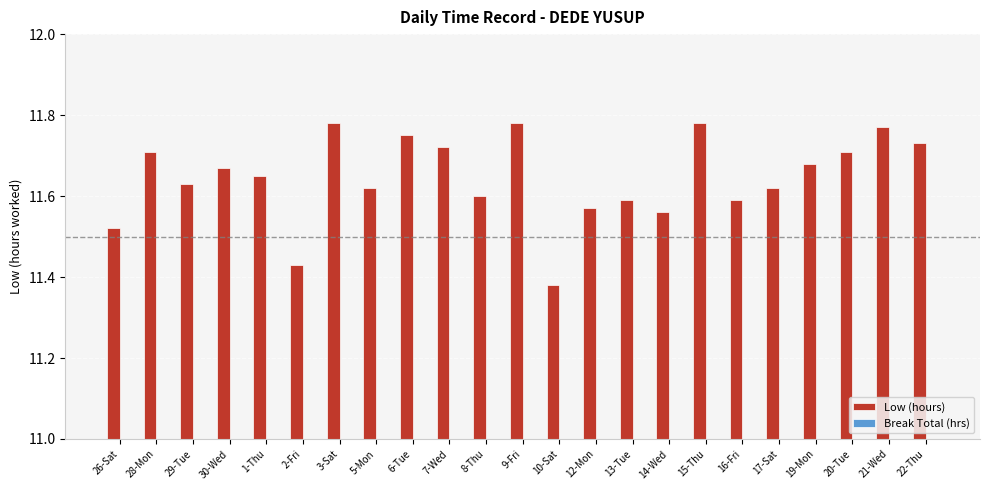

Which label corresponds to the smallest value in the chart?

10-Sat